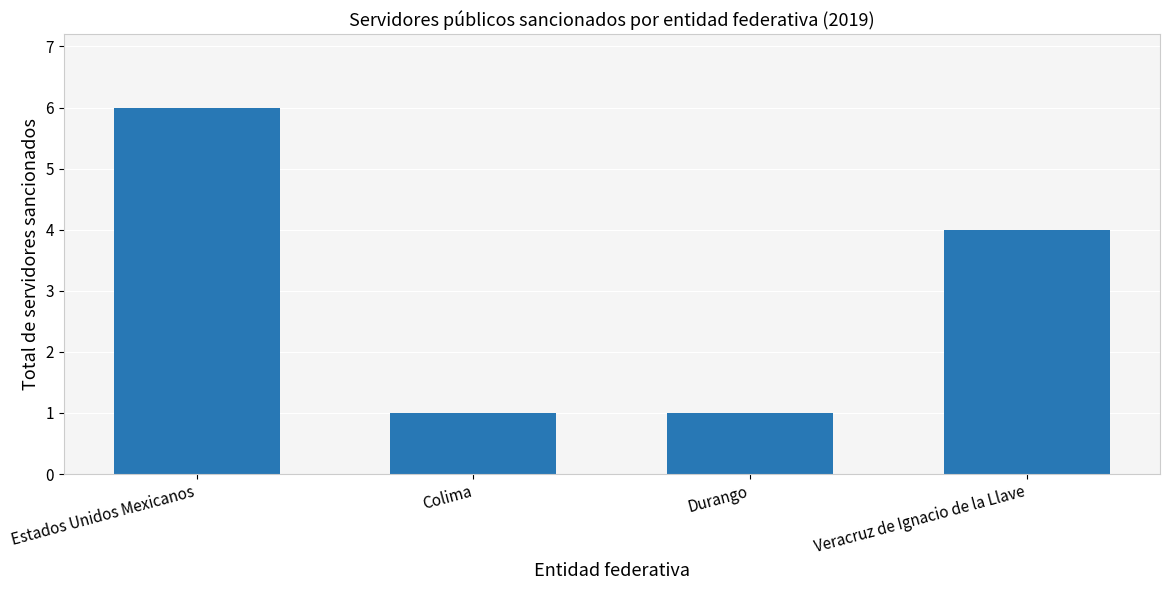

Reading left to right, transcribe all the data shown in this chart.

Estados Unidos Mexicanos=6	Colima=1	Durango=1	Veracruz de Ignacio de la Llave=4